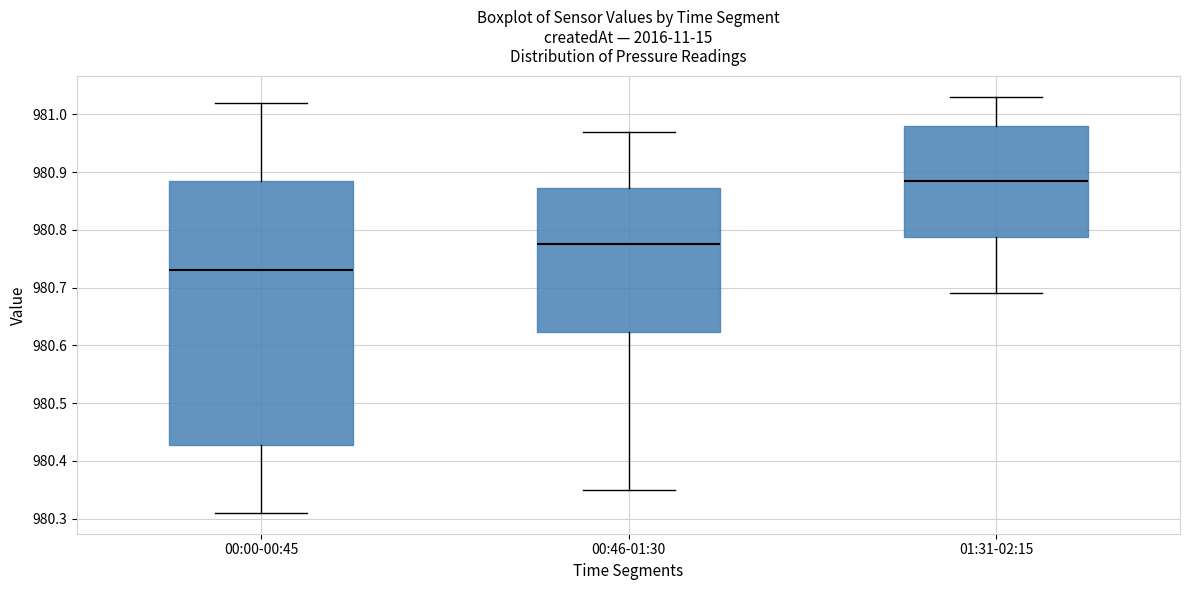

Comparing the boxes themselves (not the whiskers), which one is the tallest?

00:00-00:45